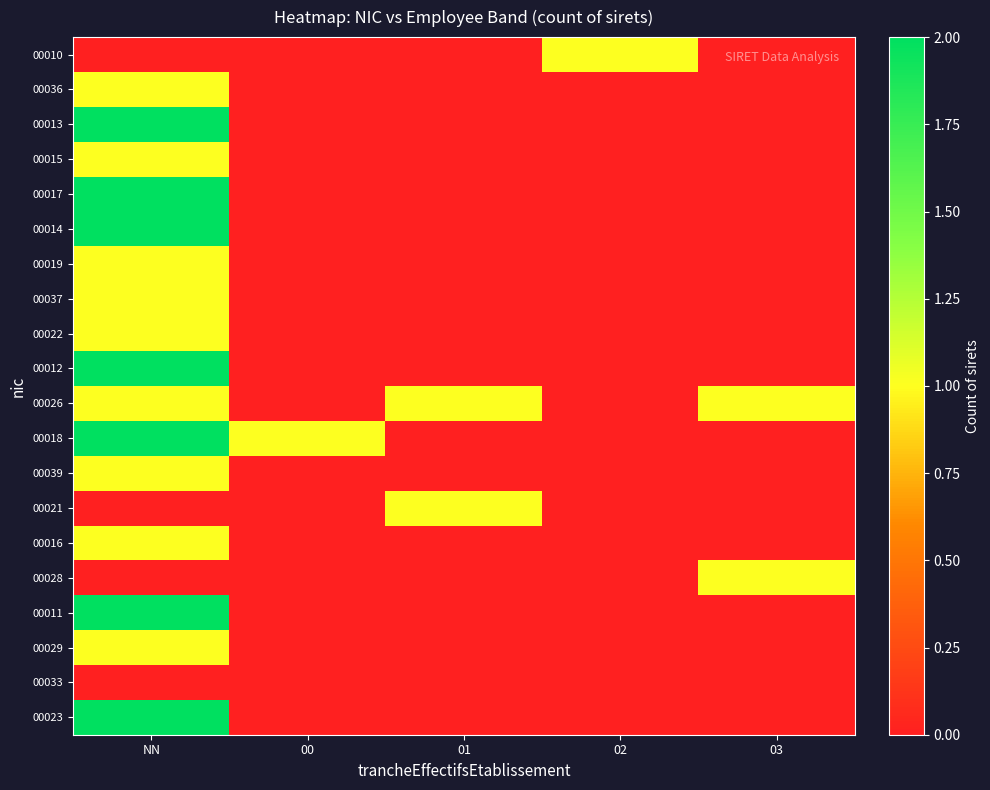

List the series in order of their peak value, highest first.

00013, 00017, 00014, 00012, 00018, 00011, 00023, 00010, 00036, 00015, 00019, 00037, 00022, 00026, 00039, 00021, 00016, 00028, 00029, 00033